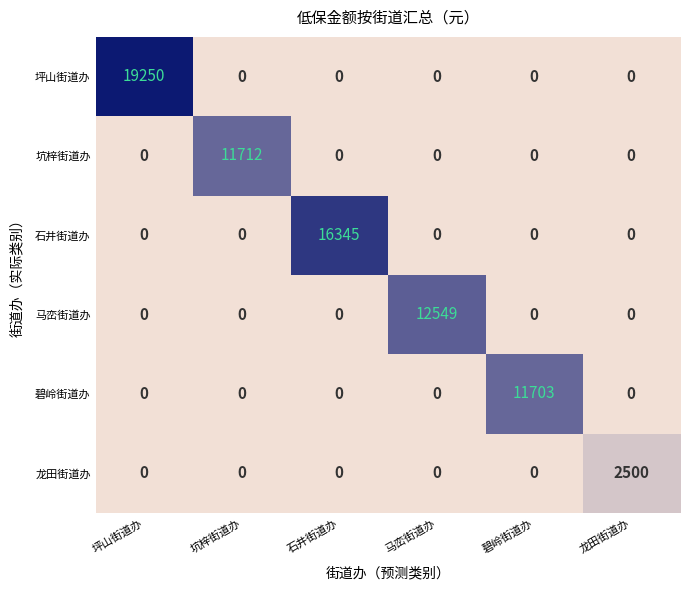

The 坑梓街道办 series shows 0 at 马峦街道办. True or false?

True